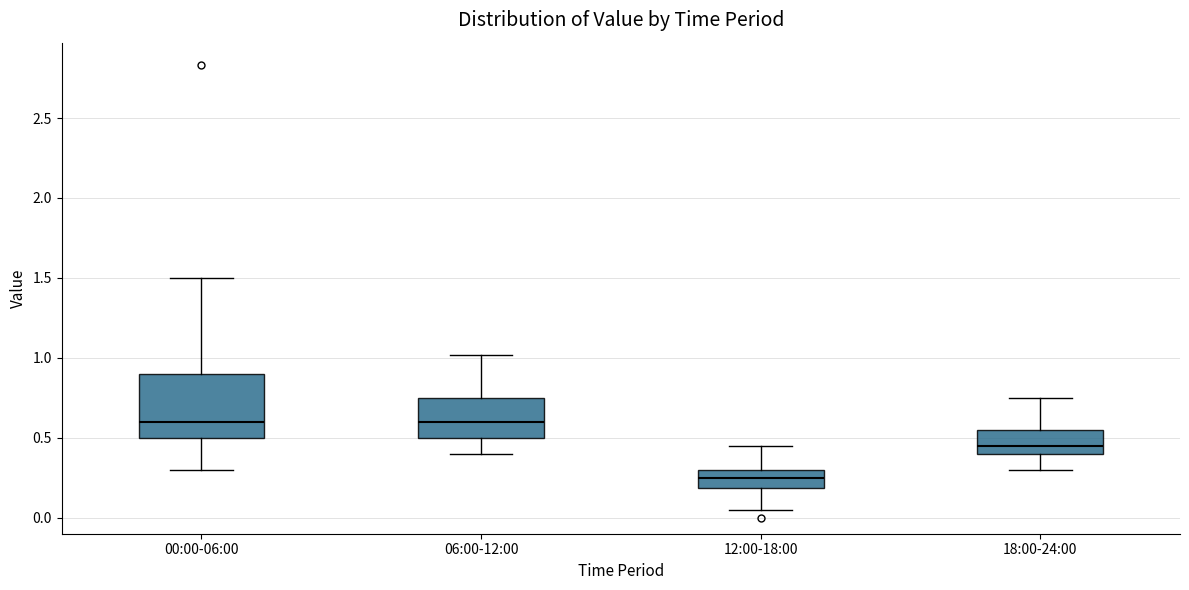

Which box's median line is the lowest?

12:00-18:00